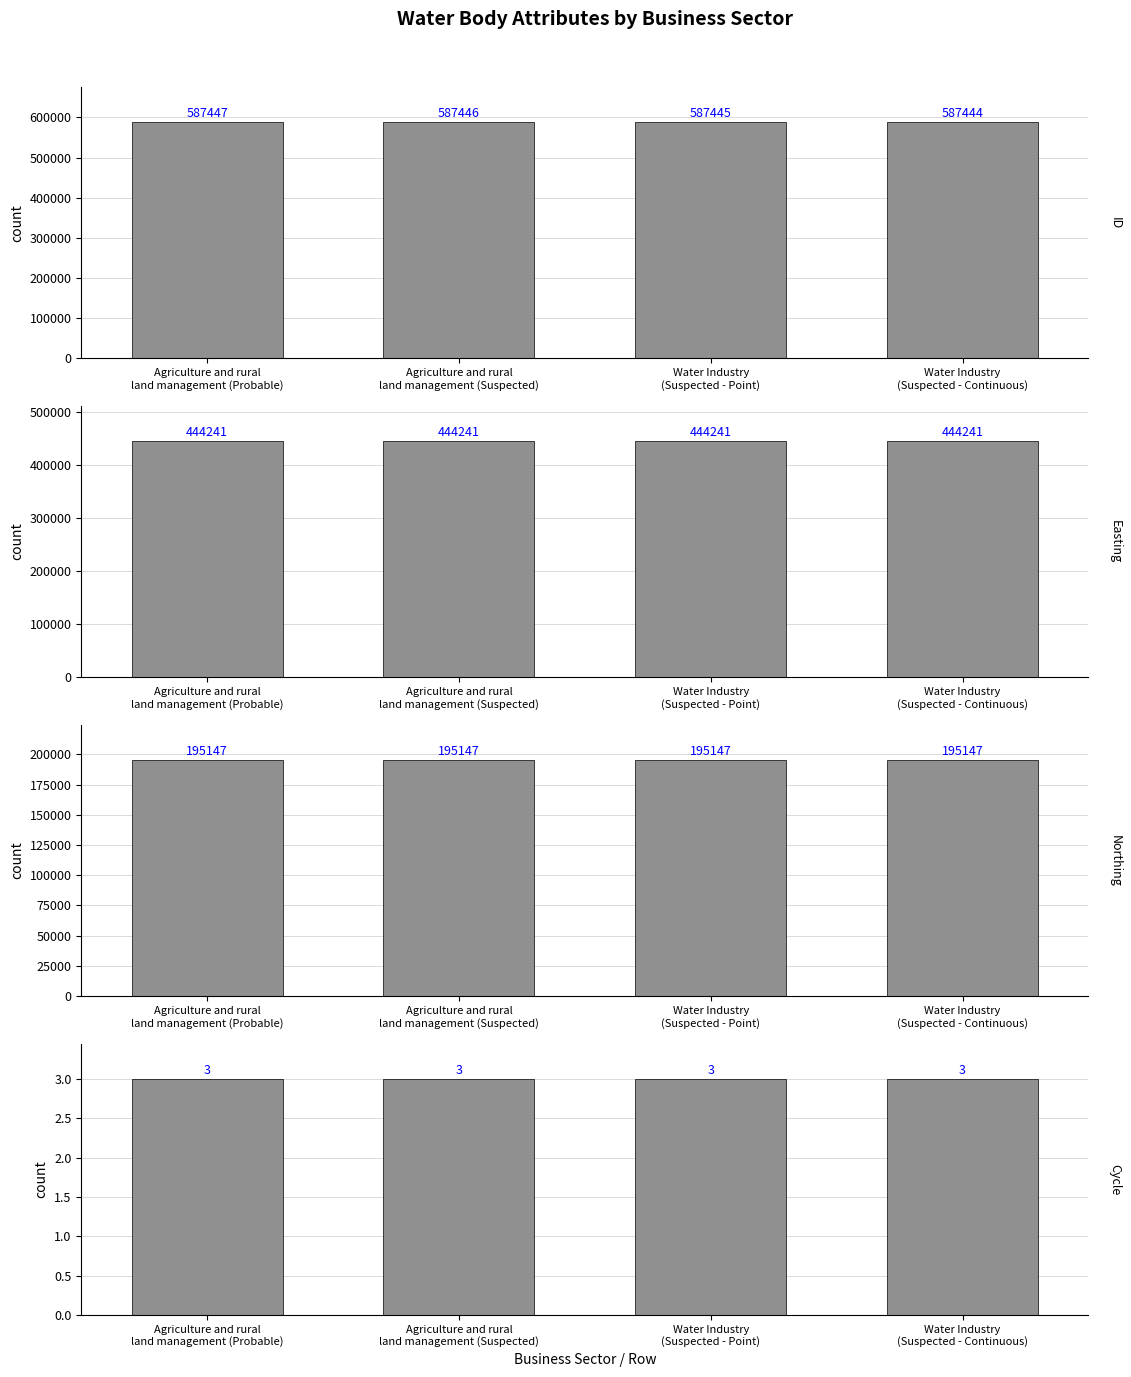

Is it true that ID equals 346357 at Agriculture and rural
land management (Probable)?

False